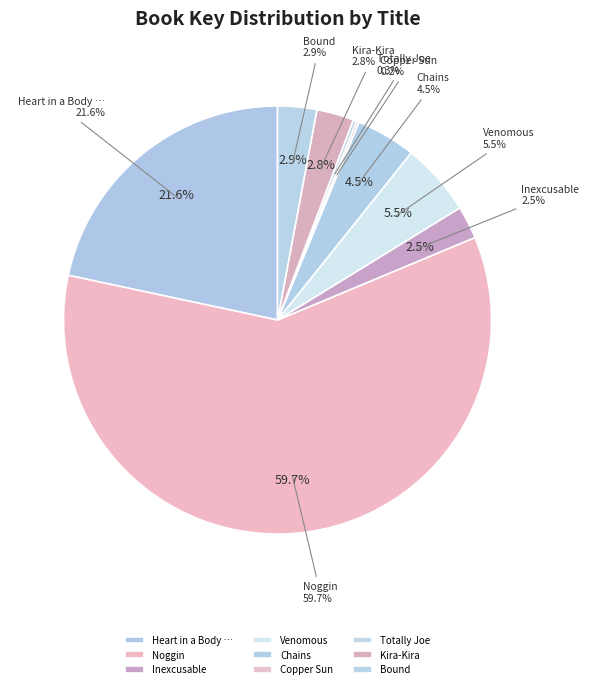

Which slice represents more than half of the pie?

Noggin